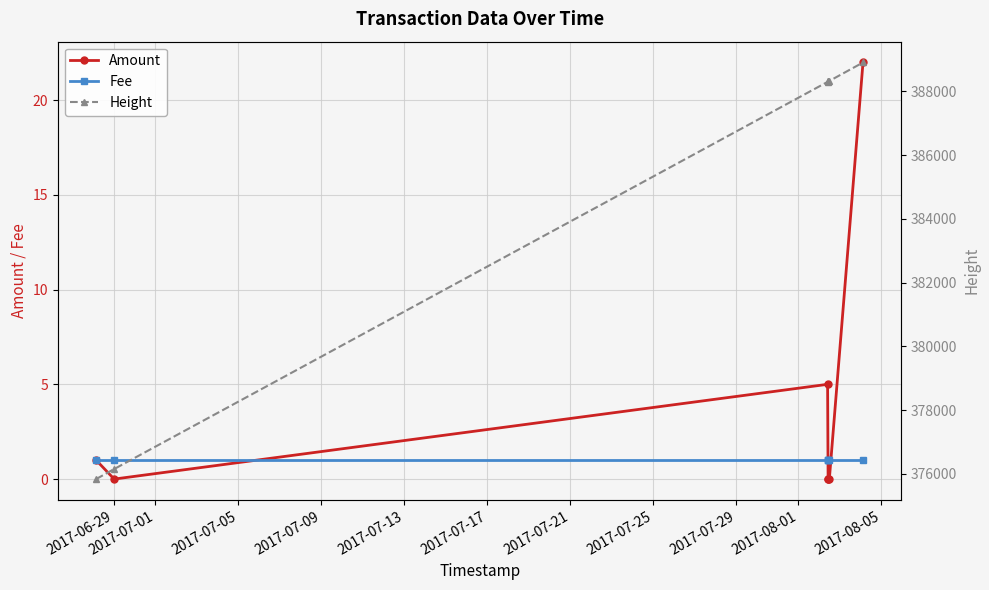

True or false: Amount has more than 0 points higher than both neighbors.

True